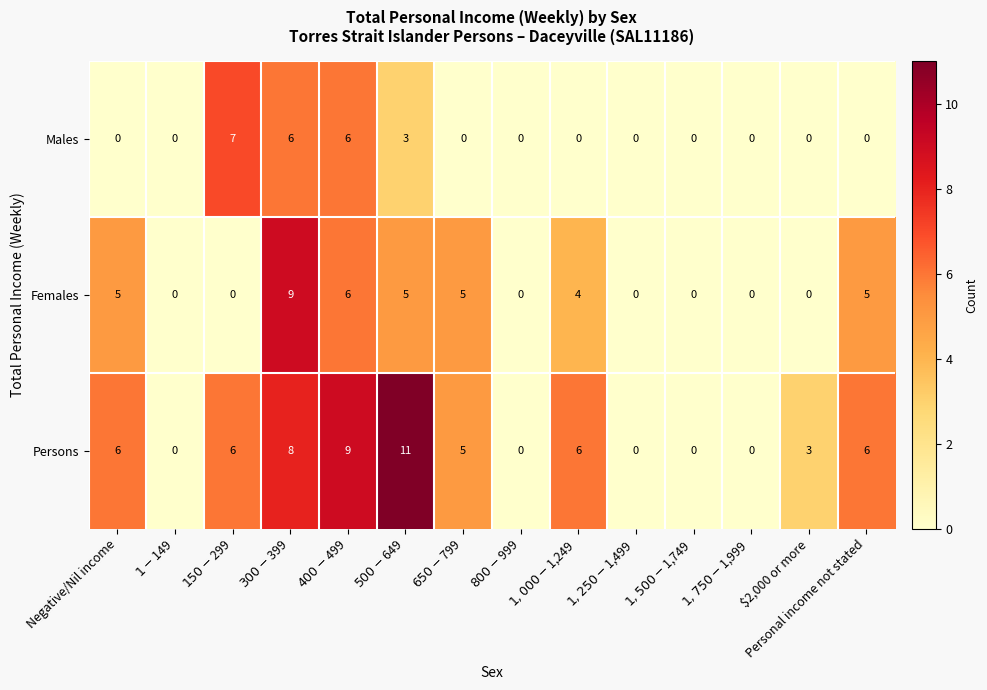

What is the sum of all Persons values?

60